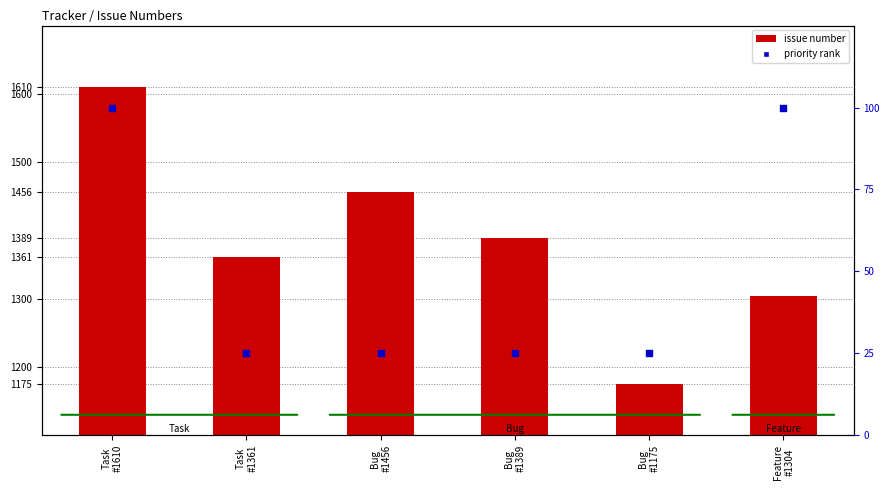

Is the value of issue number at Task
#1610 greater than the value of priority rank at Feature
#1304?

Yes